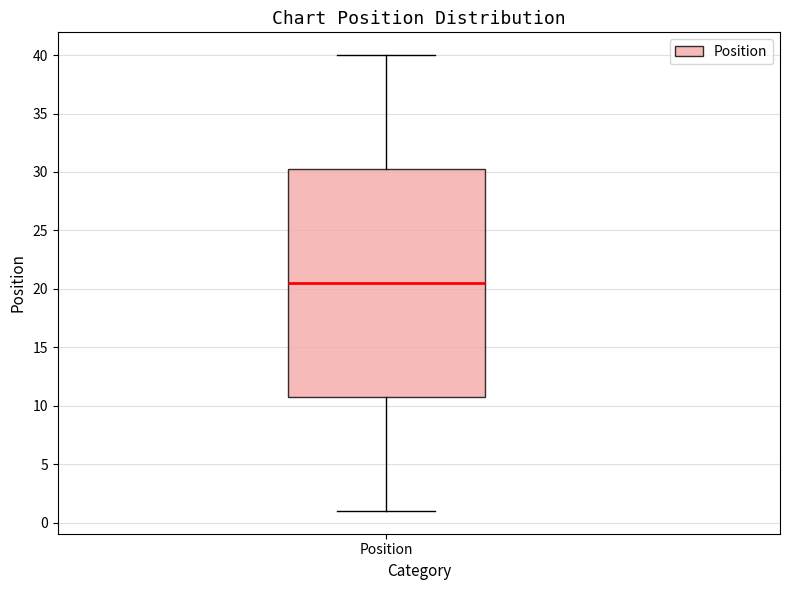

Transcribe this box plot: give where the median line is, the range the box spans, and where the two whiskers end, as read against the y-axis. The values are not printed on the chart, so give them approximately, as read against the axis.

median 20.5, box 11.0 to 30.5, whiskers 1.0 to 40.0